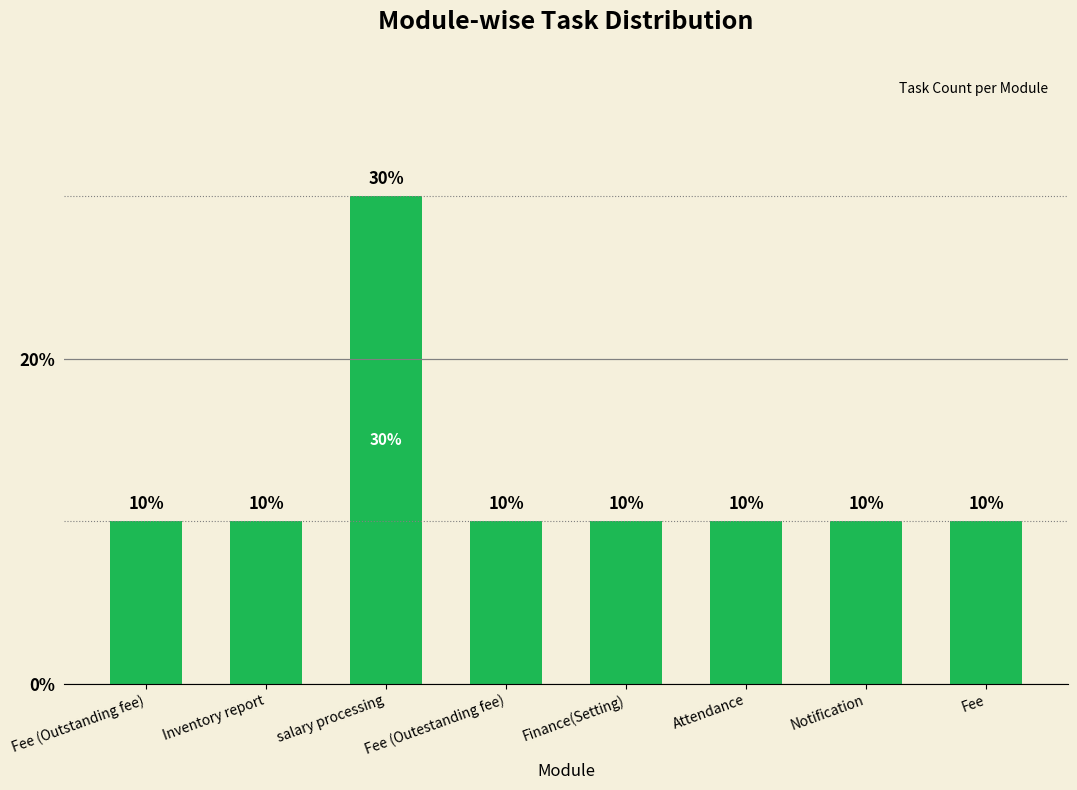

What is the minimum value shown in the chart?

10